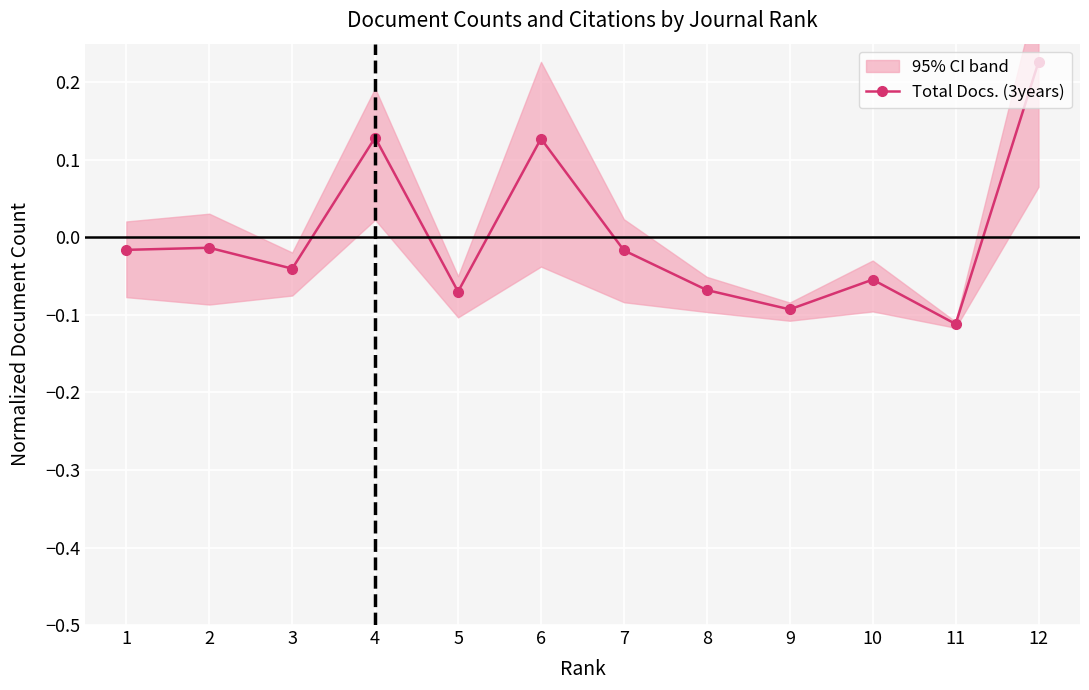

Reading left to right, extract all data points from this chart.

1=-0.0	2=-0.0	3=-0.0	4=0.1	5=-0.1	6=0.1	7=-0.0	8=-0.1	9=-0.1	10=-0.1	11=-0.1	12=0.2